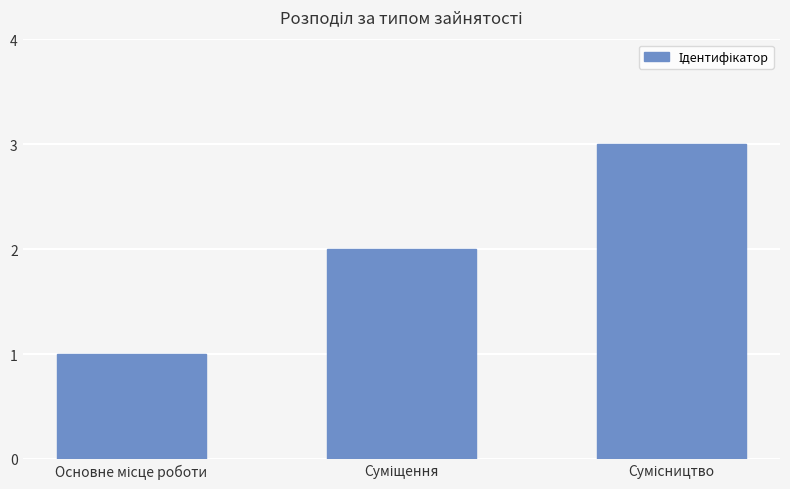

What is the maximum value shown in the chart?

3